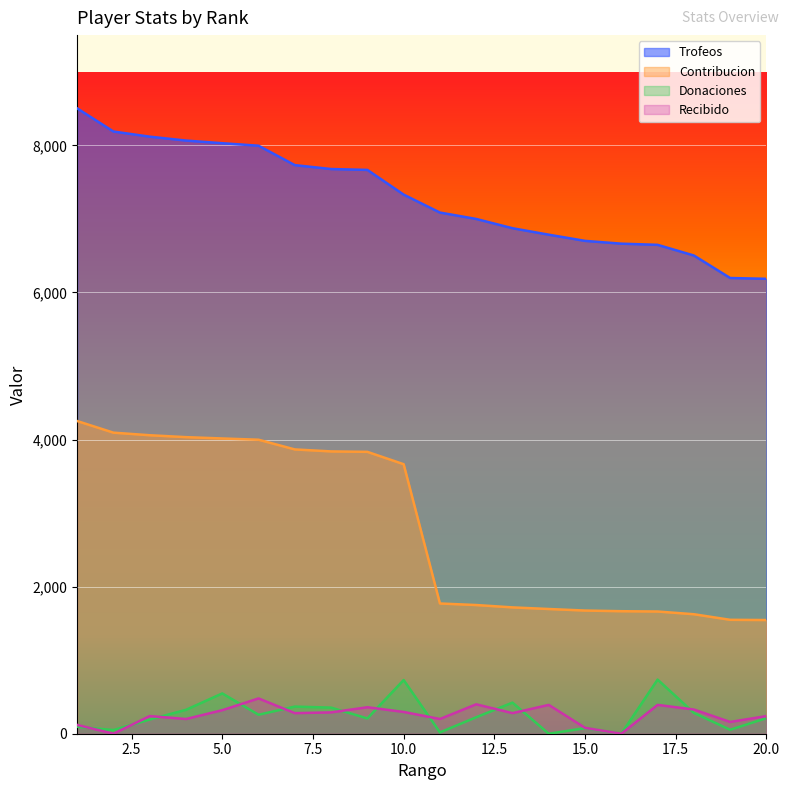

Reading left to right, extract all data points from this chart.

Trofeos: 8504	8189	8119	8066	8030	7996	7732	7679	7667	7331	7087	7000	6874	6786	6702	6664	6648	6503	6197	6186
Contribucion: 4252	4094	4059	4033	4015	3998	3866	3839	3833	3665	1771	1750	1718	1696	1675	1666	1662	1625	1549	1546
Donaciones: 94	50	193	325	548	258	369	355	208	730	18	224	423	0	76	0	736	283	54	212
Recibido: 120	0	240	200	320	480	280	290	360	296	200	400	280	392	80	0	392	329	160	240